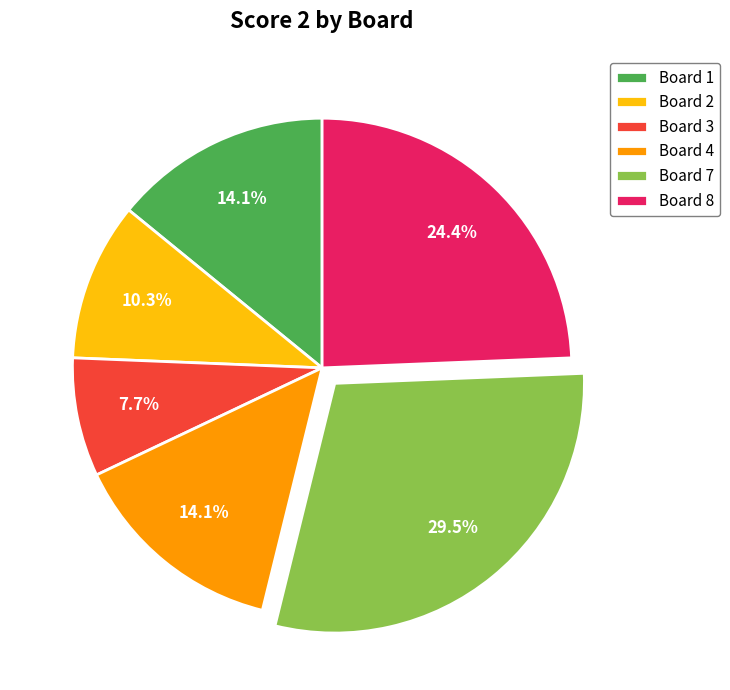

Is the sum of Board 4 and Board 7 greater than half?

No